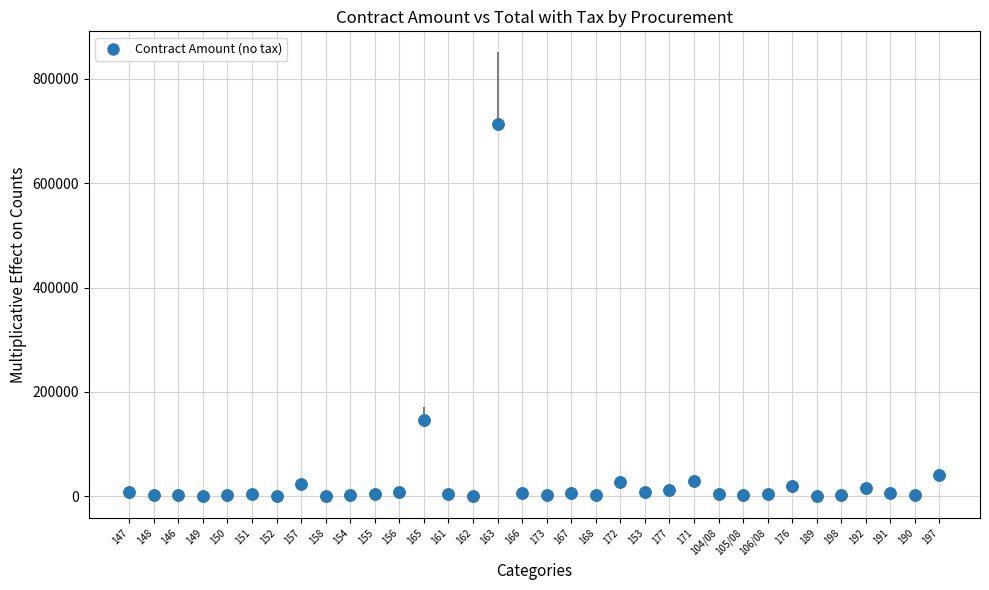

What Y value in the scatter plot is closest to 357060?

146240.0